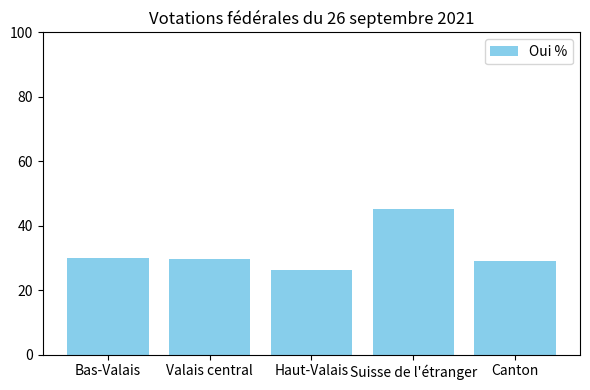

The value at Canton is 50.5. True or false?

False